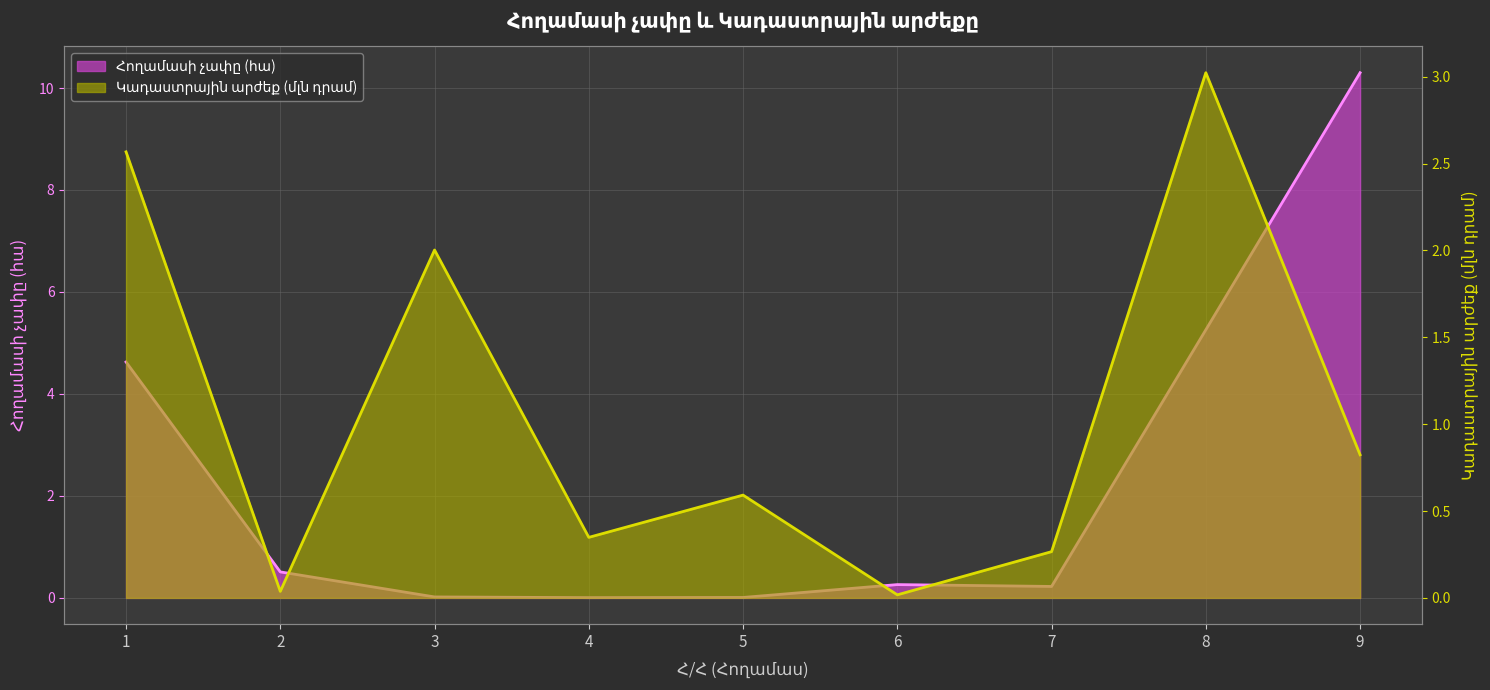

Reading left to right, what are all the values shown in this chart?

Հողամասի չափը (հա): 1=4.6	2=0.5	3=0.0	4=0.0	5=0.0	6=0.3	7=0.2	8=5.3	9=10.3
Կադաստրային արժեք (մլն դրամ): 1=2.6	2=0.0	3=2.0	4=0.3	5=0.6	6=0.0	7=0.3	8=3.0	9=0.8